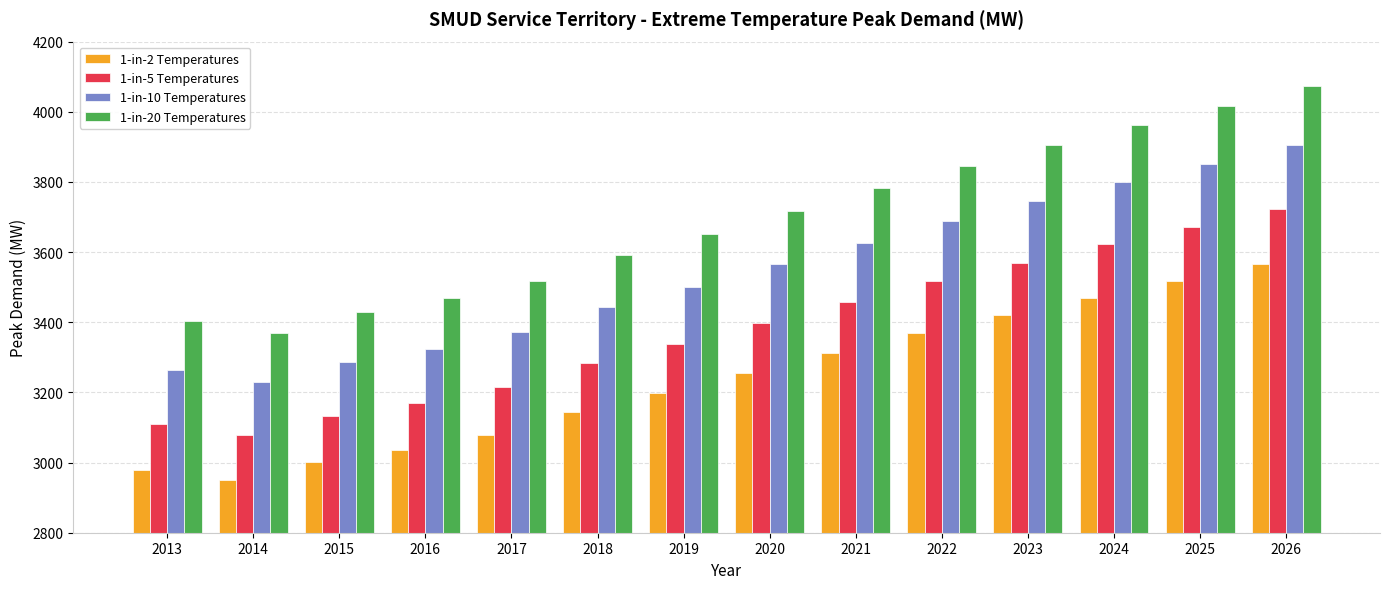

True or false: 1-in-2 Temperatures has a value of 3470.1 at 2024.

True